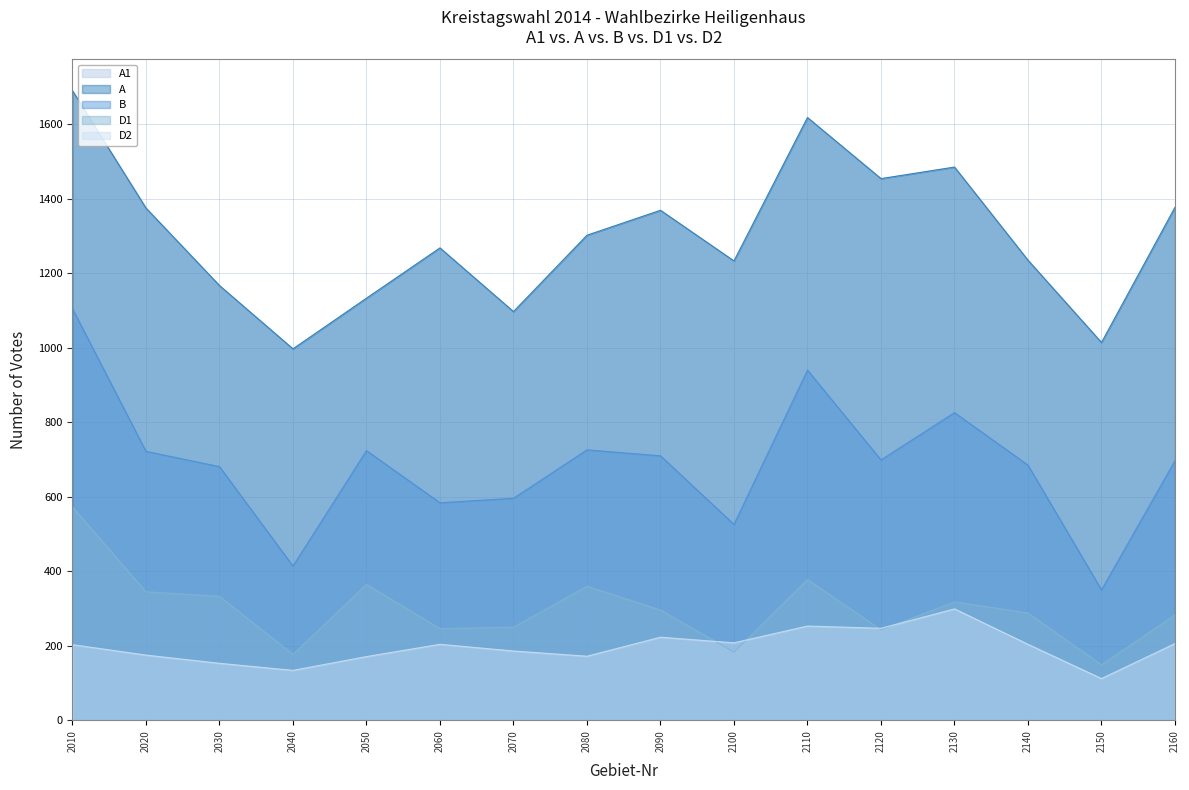

What is the difference between the A values at 2110 and 2060?

350